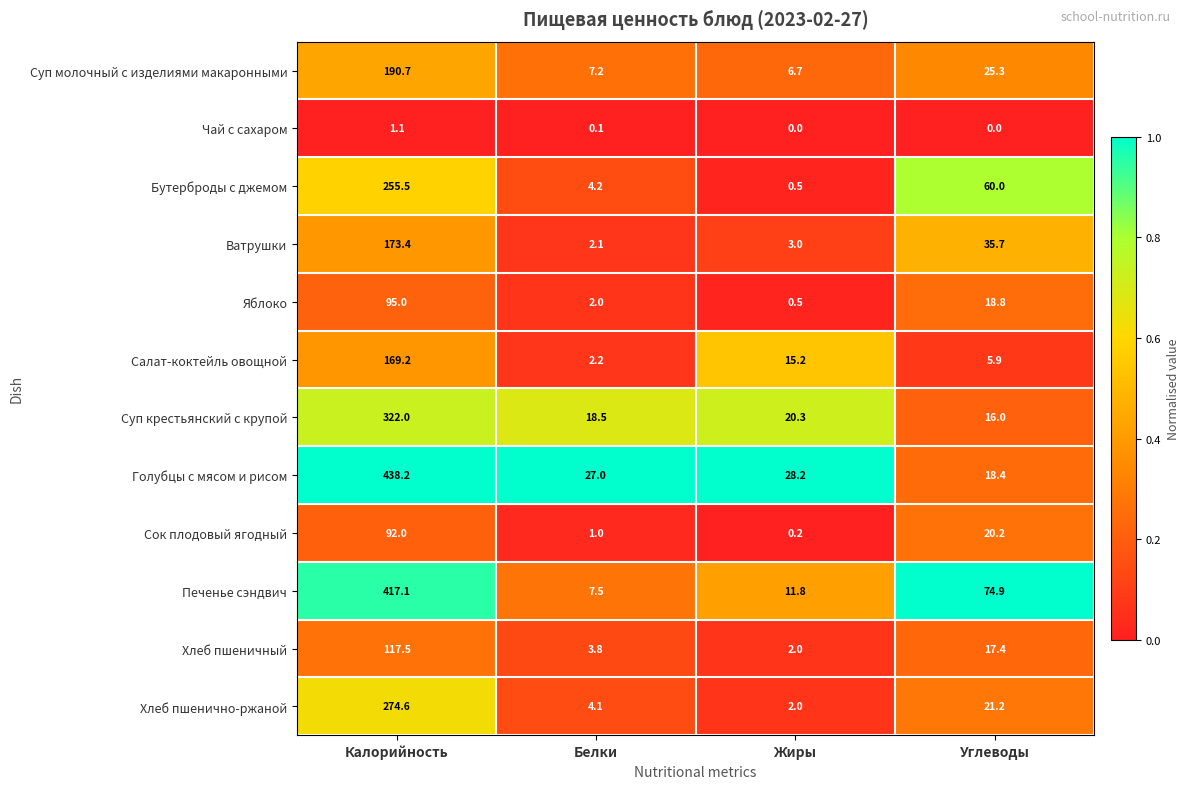

Is it true that Печенье сэндвич equals 2.6 at Белки?

False